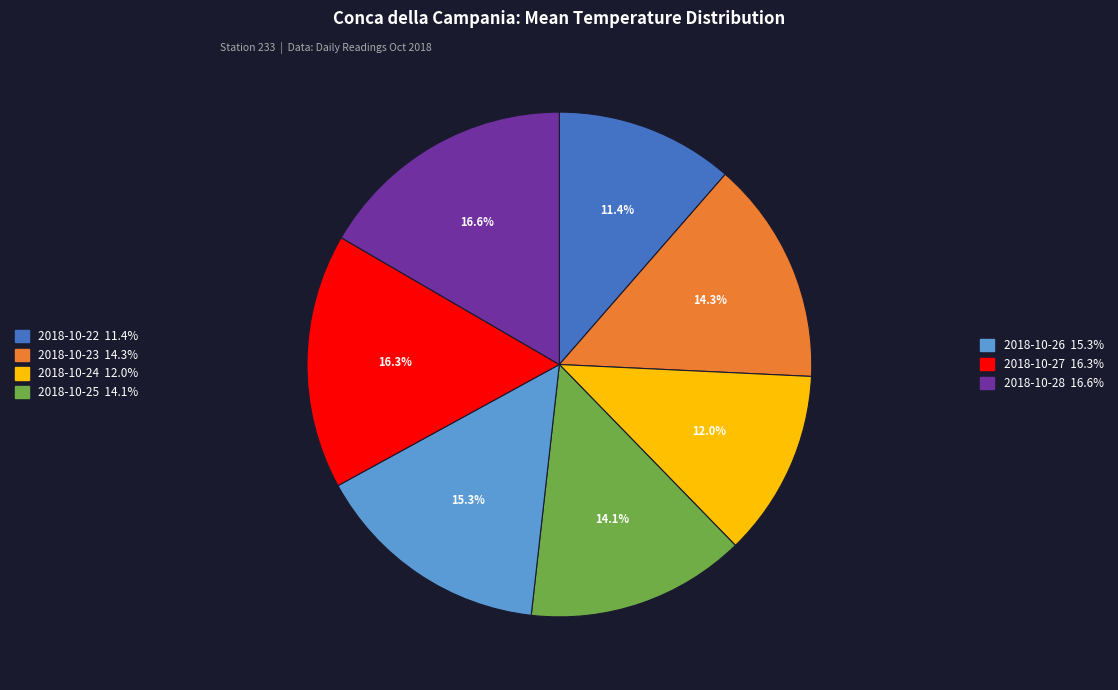

Is there any slice that represents more than half of the pie?

No